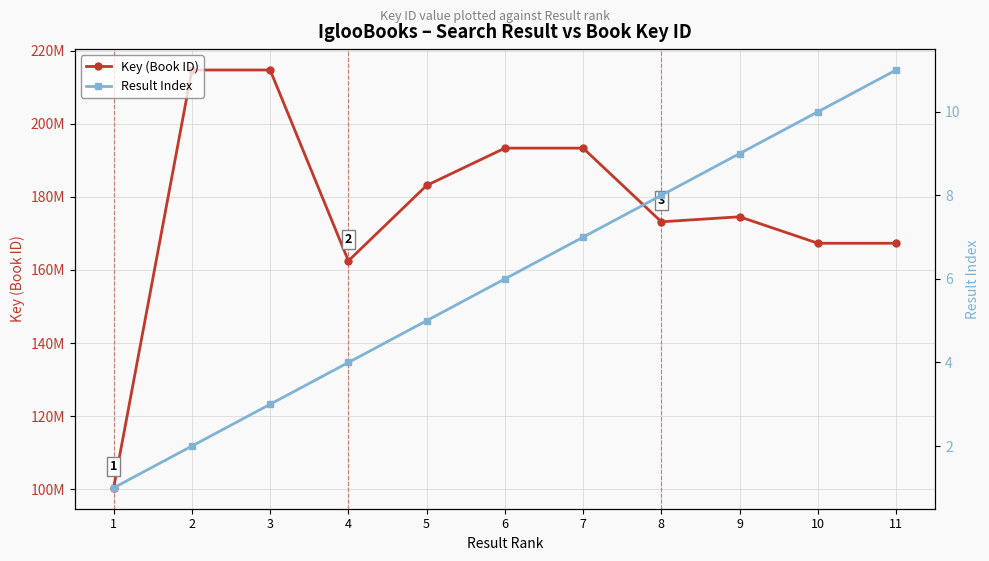

True or false: Result Index and Key (Book ID) intersect in this chart.

False